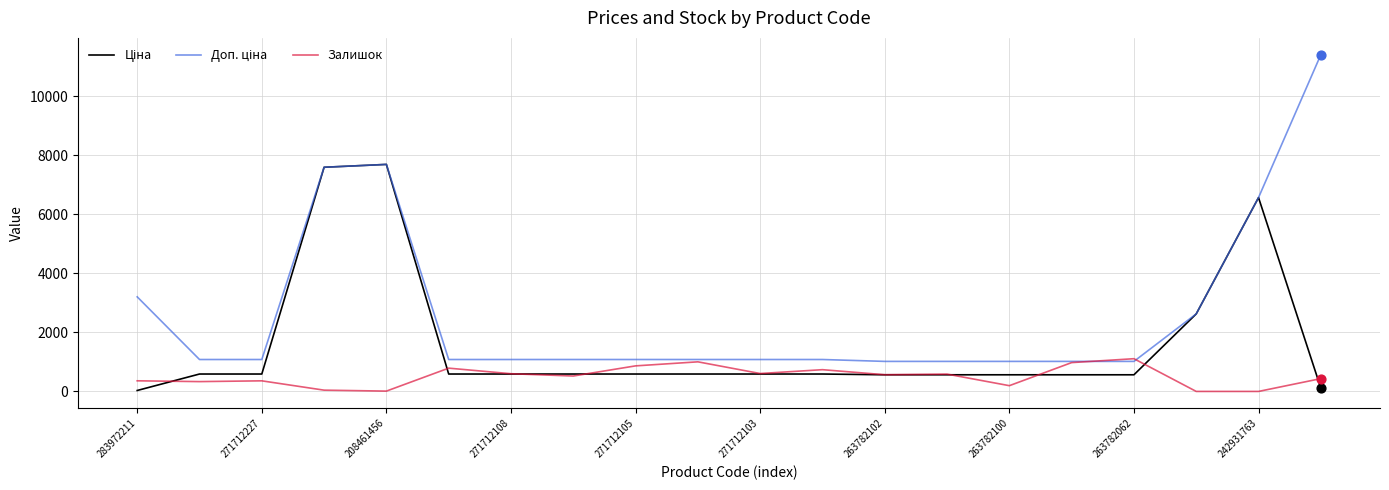

What is the maximum value for Залишок?

1109.0